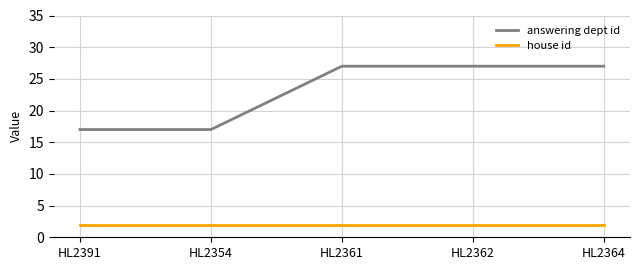

What are all the series names shown in the legend?

answering dept id, house id